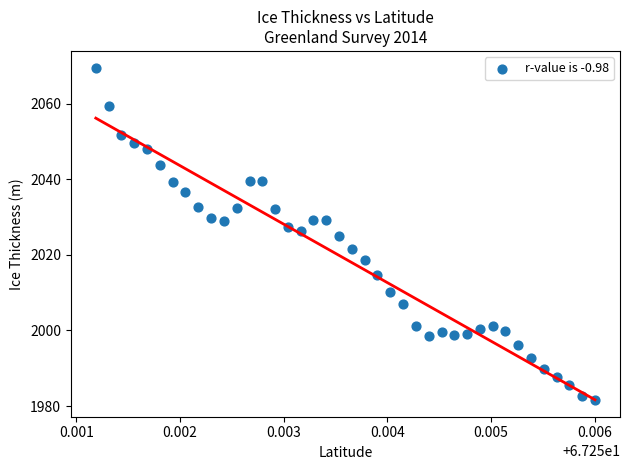

What is the range of Y values (max minus min)?

88.0